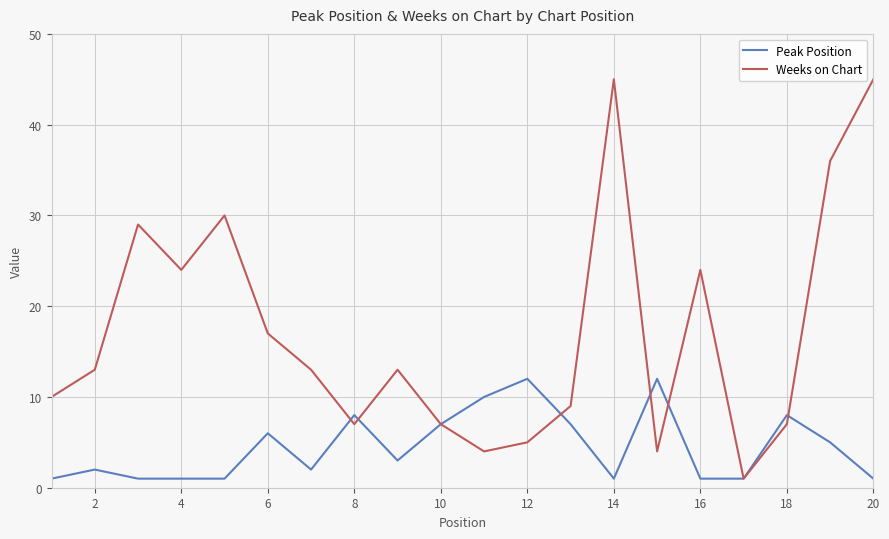

Count the number of data series in this chart.

2